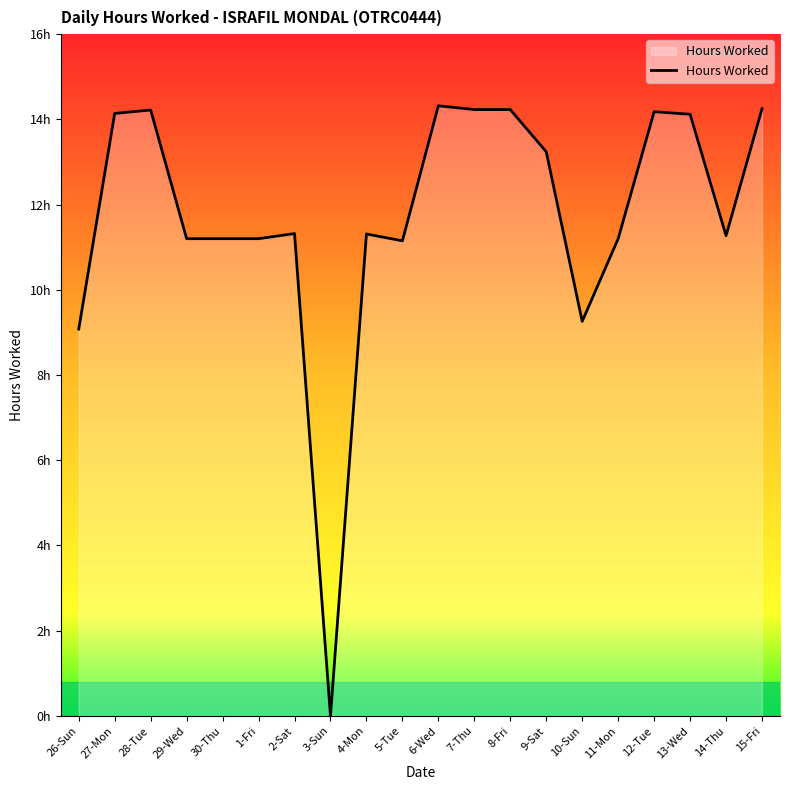

Does the chart have visible grid lines?

No